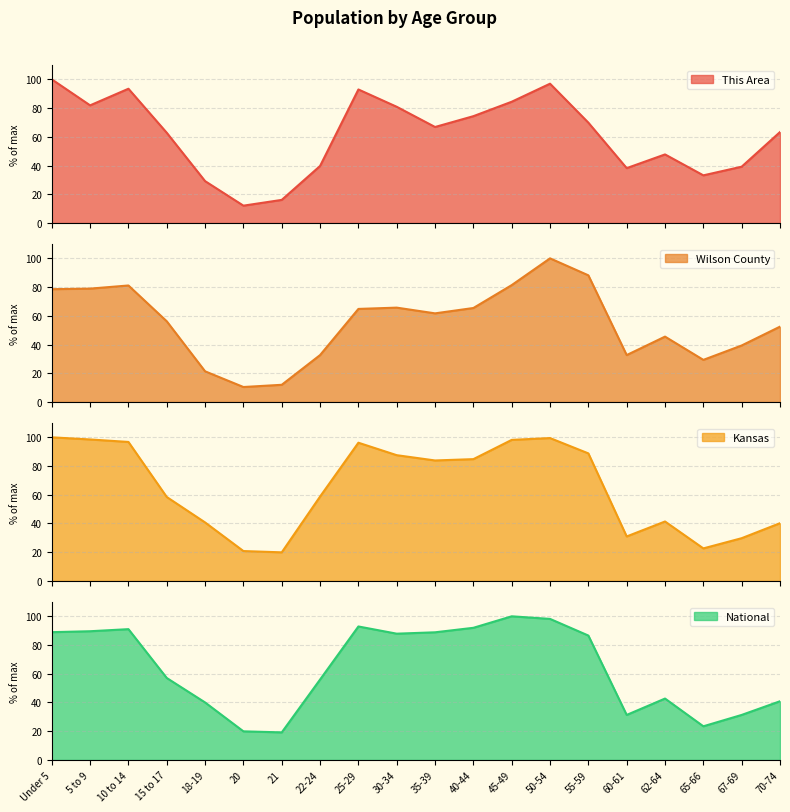

What is the label of the 19th point from the right?

5 to 9